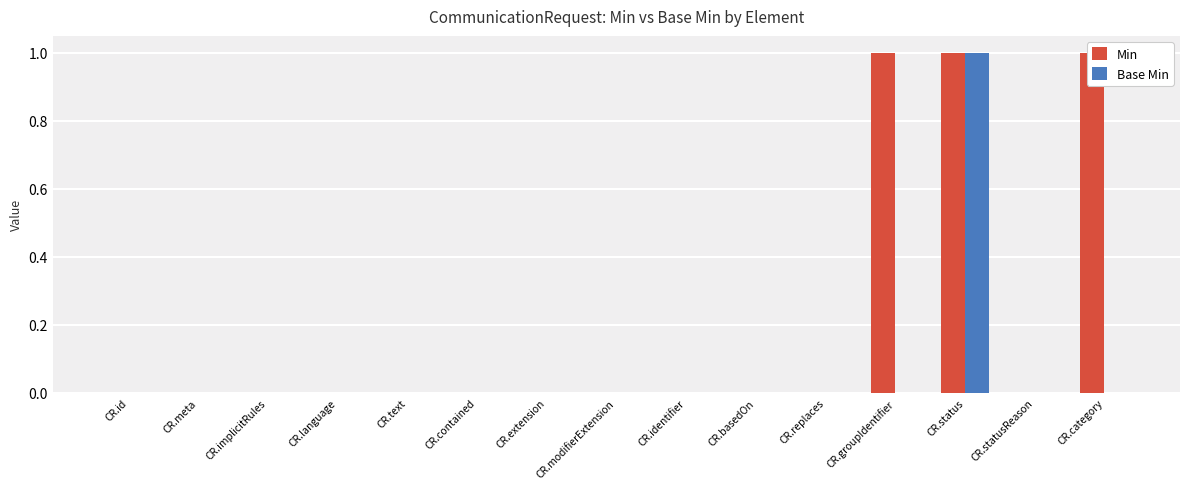

What is the label of the 1st bar from the right?

CR.category